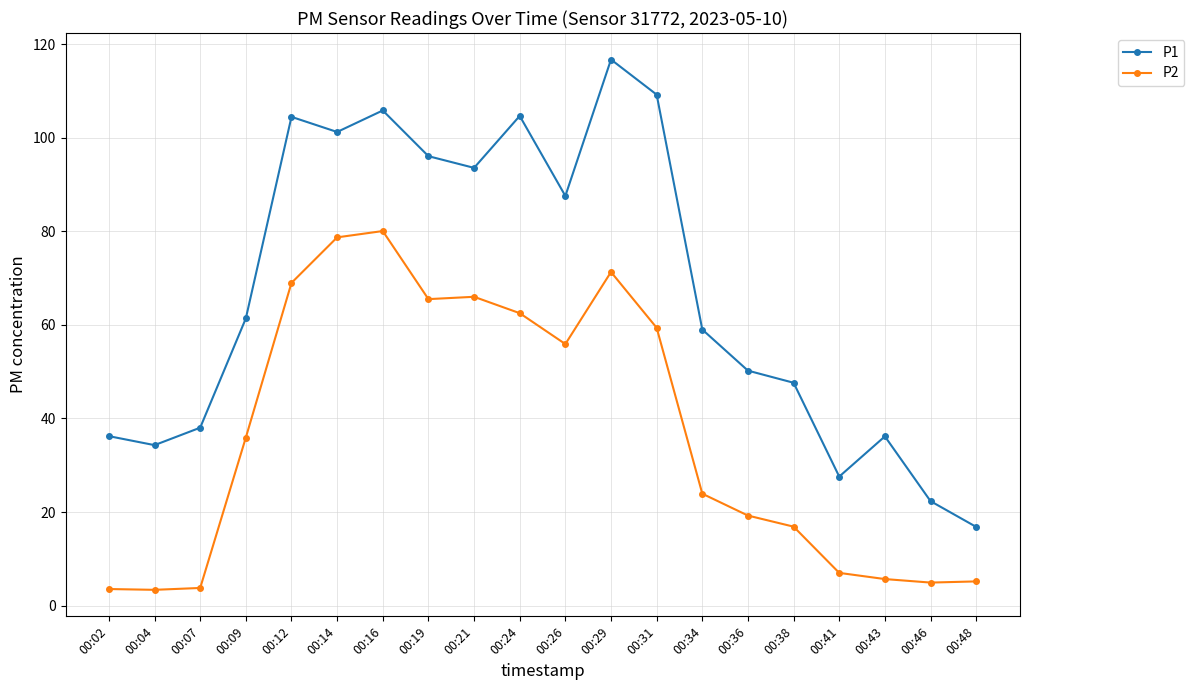

True or false: P1 has more than 1 points higher than both neighbors.

True